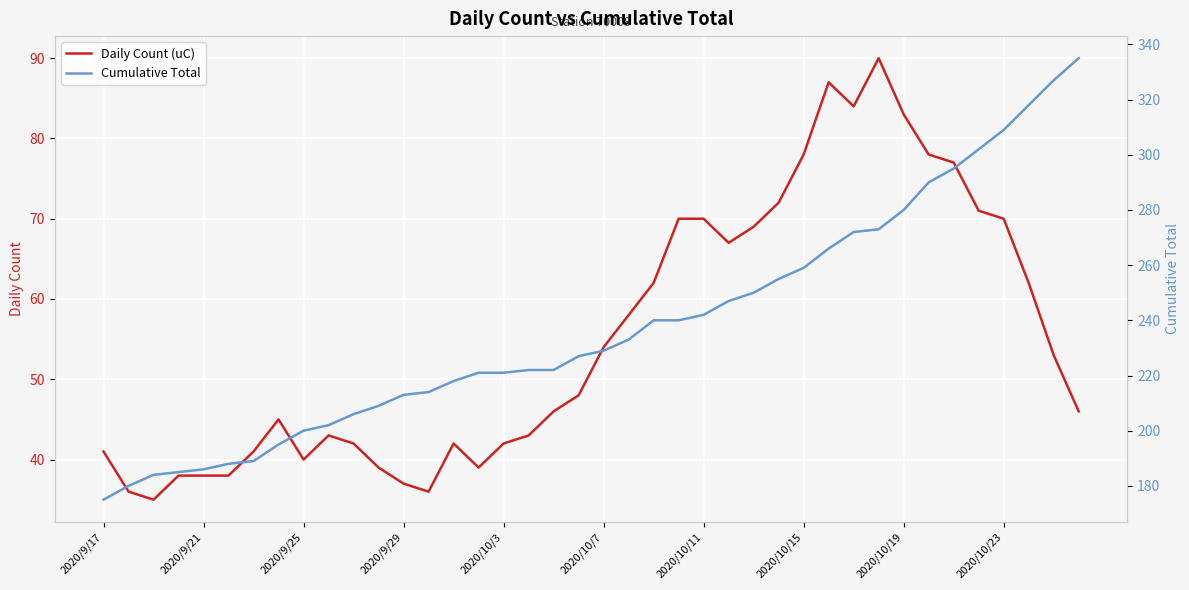

True or false: Daily Count (uC) and Cumulative Total cross at least once.

False